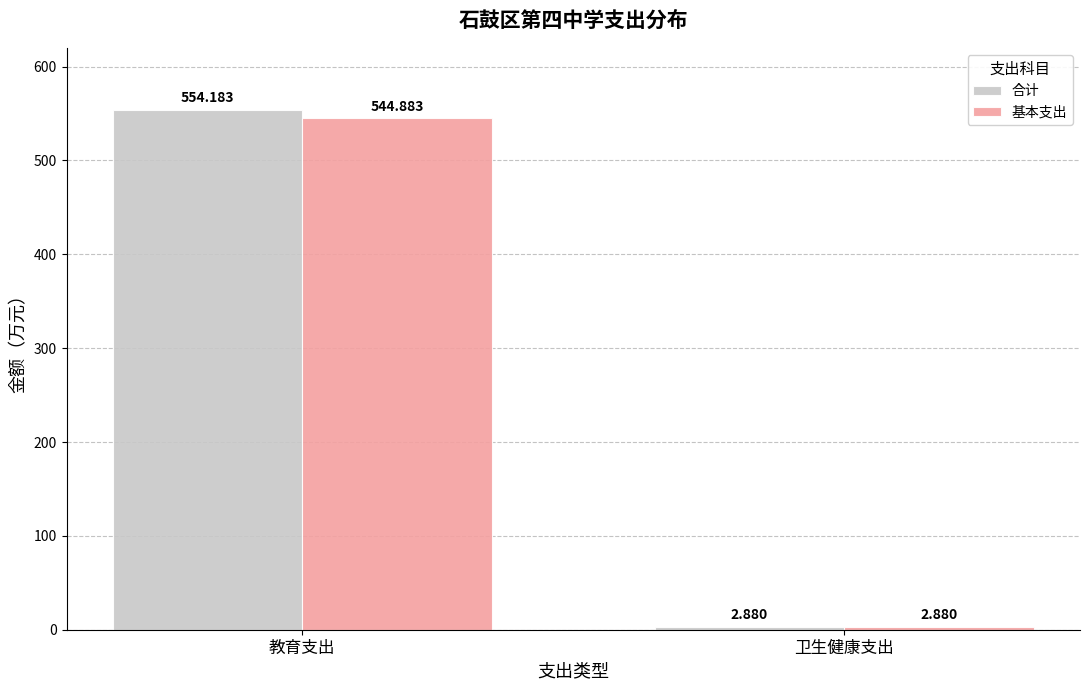

At which label does 基本支出 first exceed 544?

教育支出